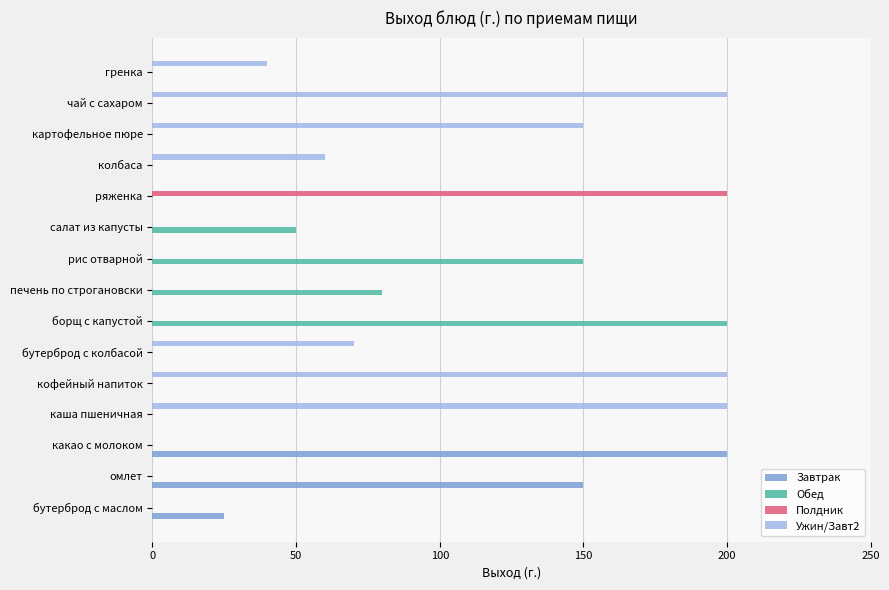

Is it true that Обед equals 0 at бутерброд с маслом?

True